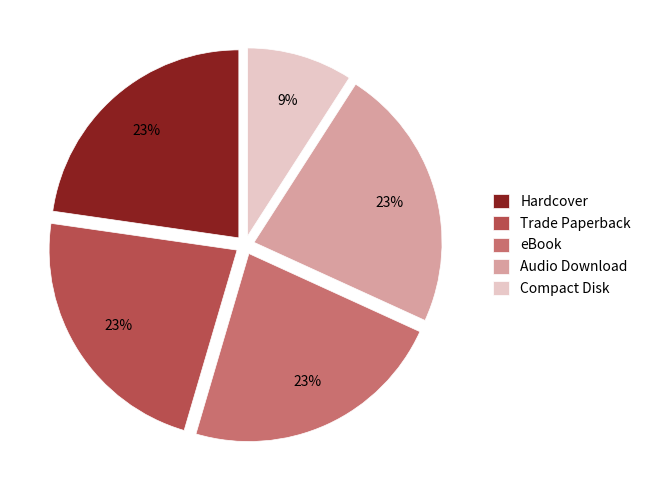

Is Hardcover the majority of the pie?

No